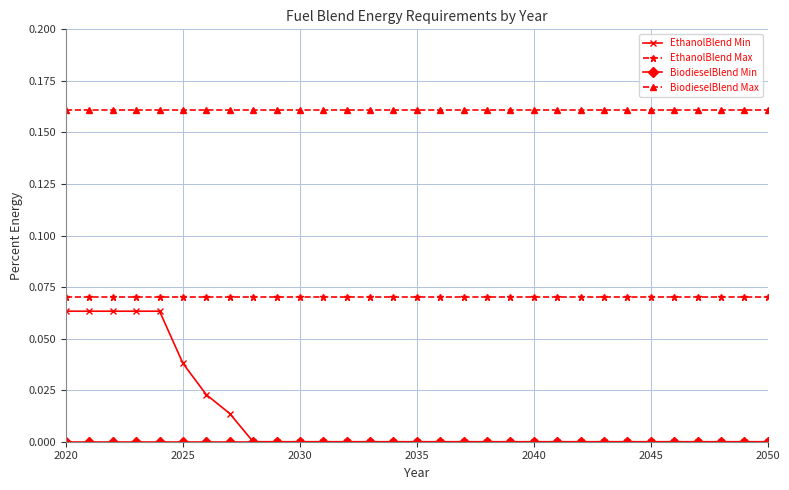

Which series has the largest total across all categories?

BiodieselBlend Max